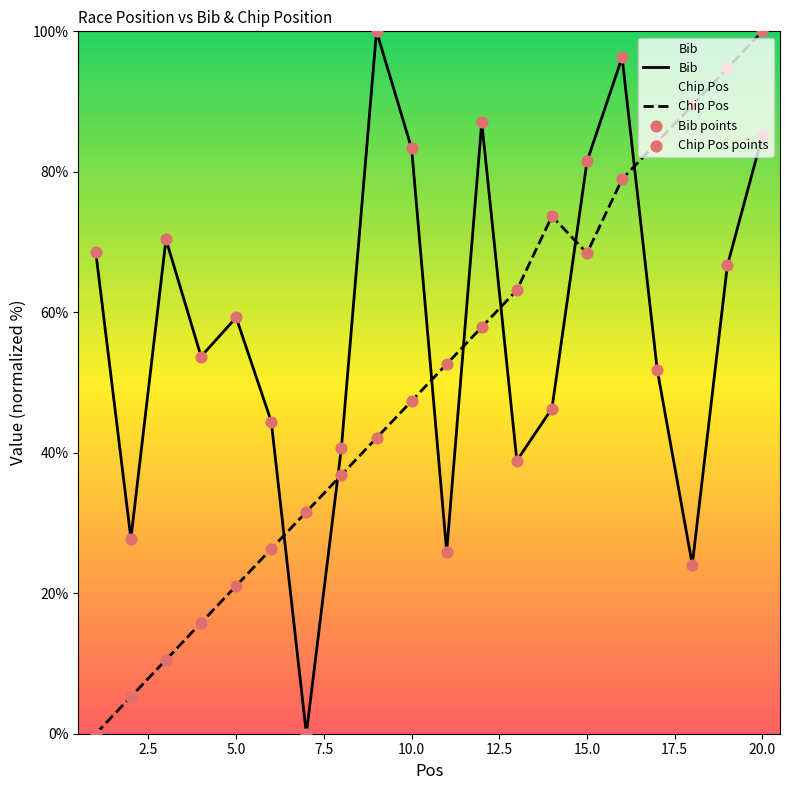

Which series reaches the maximum Y coordinate?

Bib